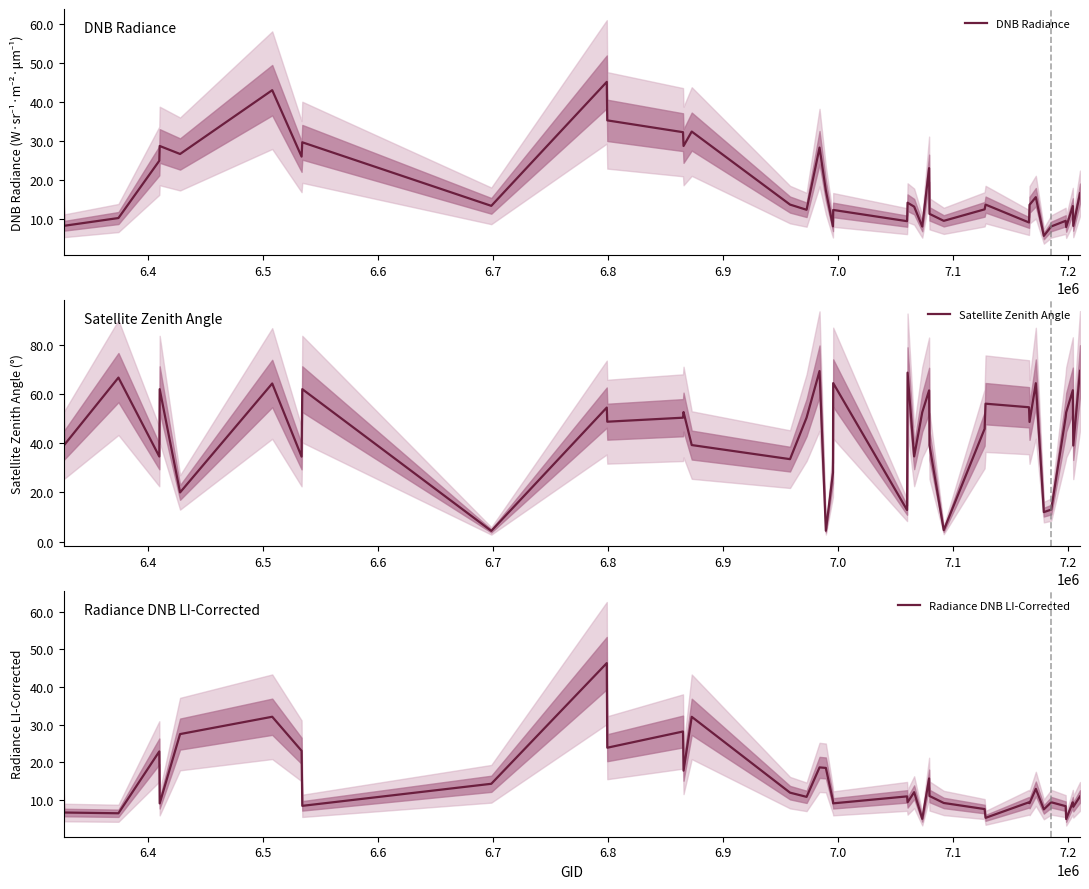

What is the smallest value displayed?

4.3